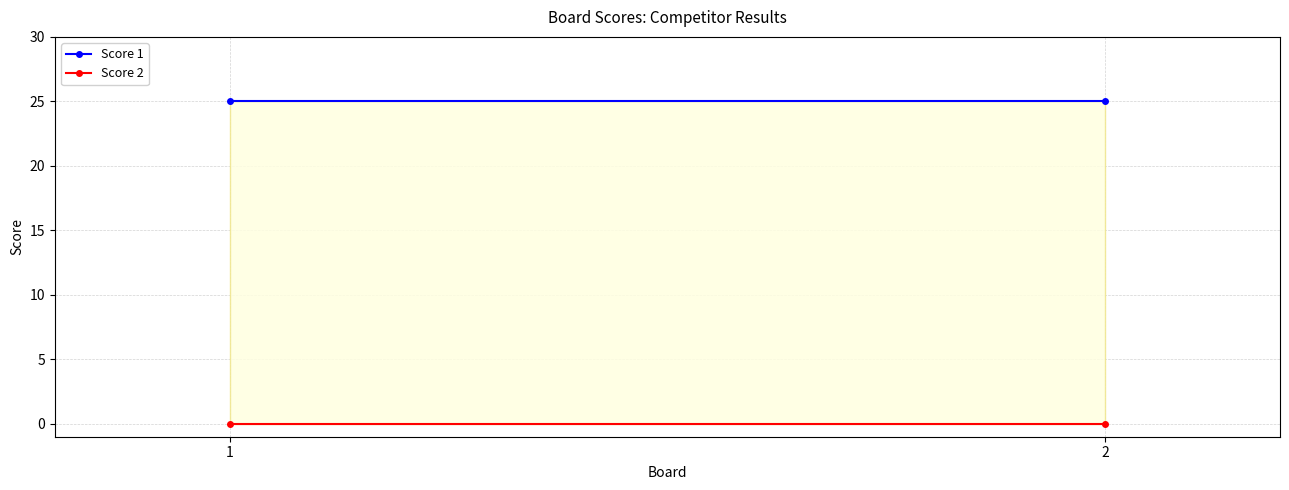

At how many categories does at least one series exceed 3?

2